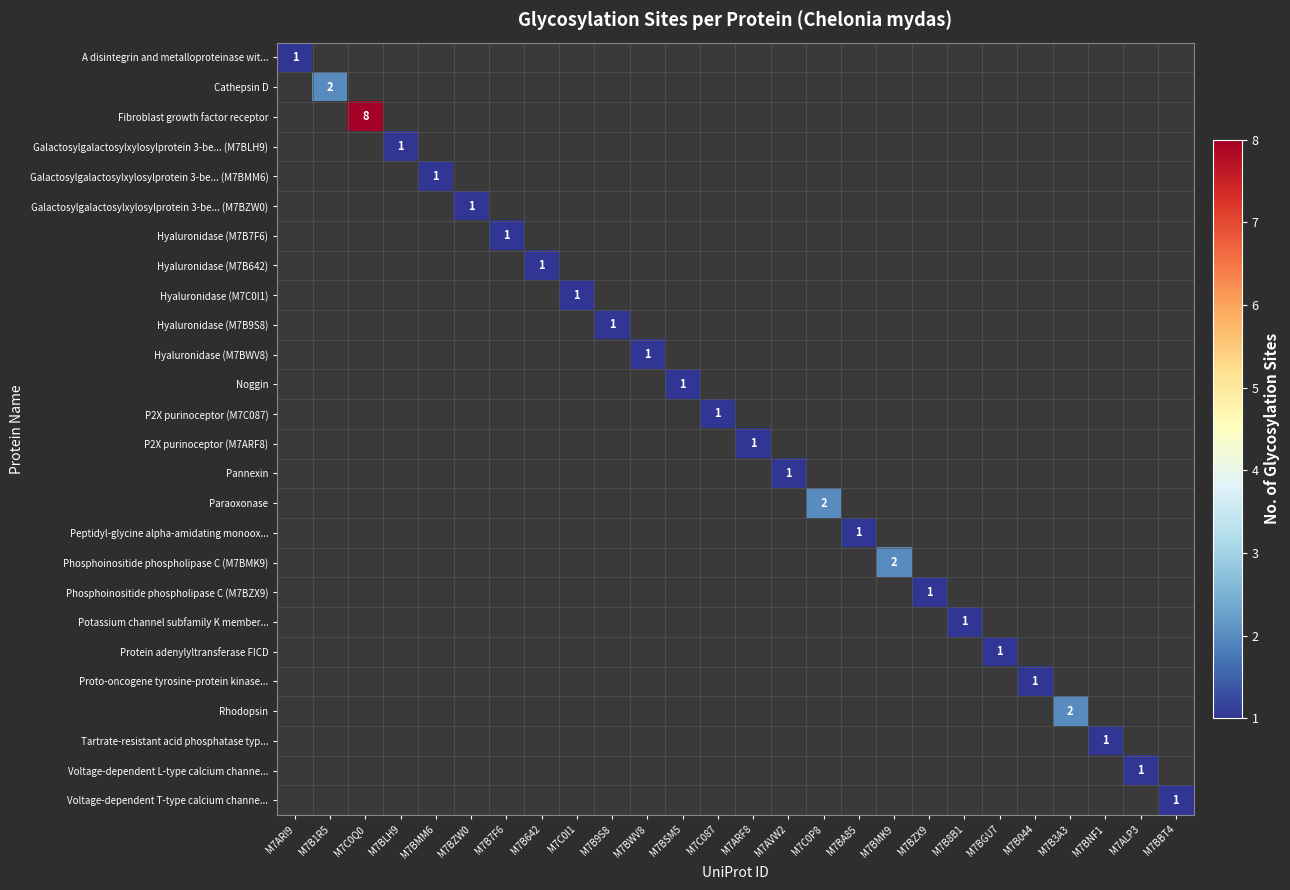

What is the minimum value shown in the chart?

1.0